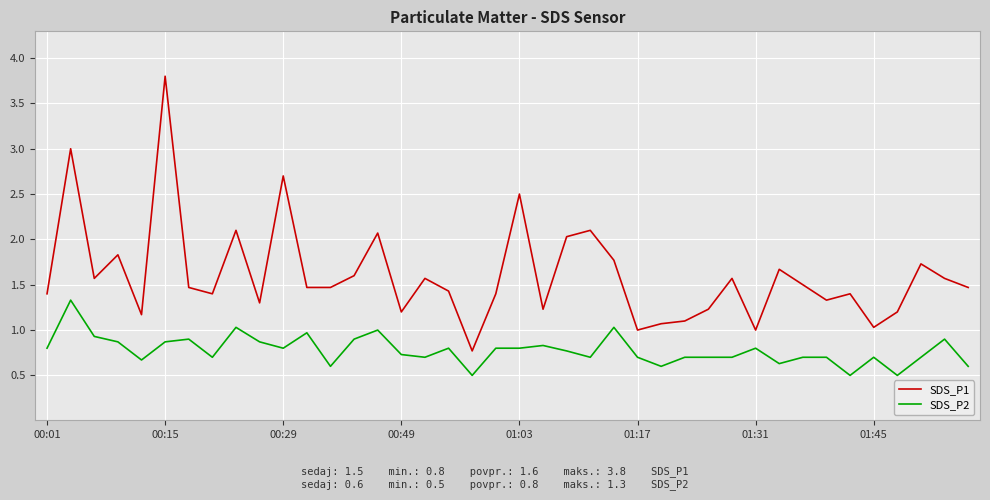

True or false: SDS_P1 has more than 2 interior local peaks.

True